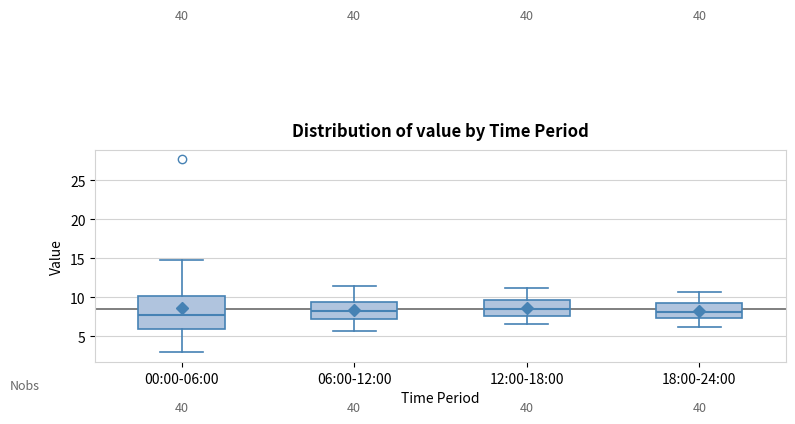

Reading left to right, read every box against the y-axis: the position of its median line, the range the box covers, and the ends of its whiskers. The values are not printed on the chart, so give them approximately, as read against the axis.

00:00-06:00: median 7.5, box 6.0 to 10.0, whiskers 3.0 to 15.0
06:00-12:00: median 8.5, box 7.0 to 9.5, whiskers 5.5 to 11.5
12:00-18:00: median 8.5, box 7.5 to 9.5, whiskers 6.5 to 11.0
18:00-24:00: median 8.0, box 7.5 to 9.0, whiskers 6.0 to 10.5